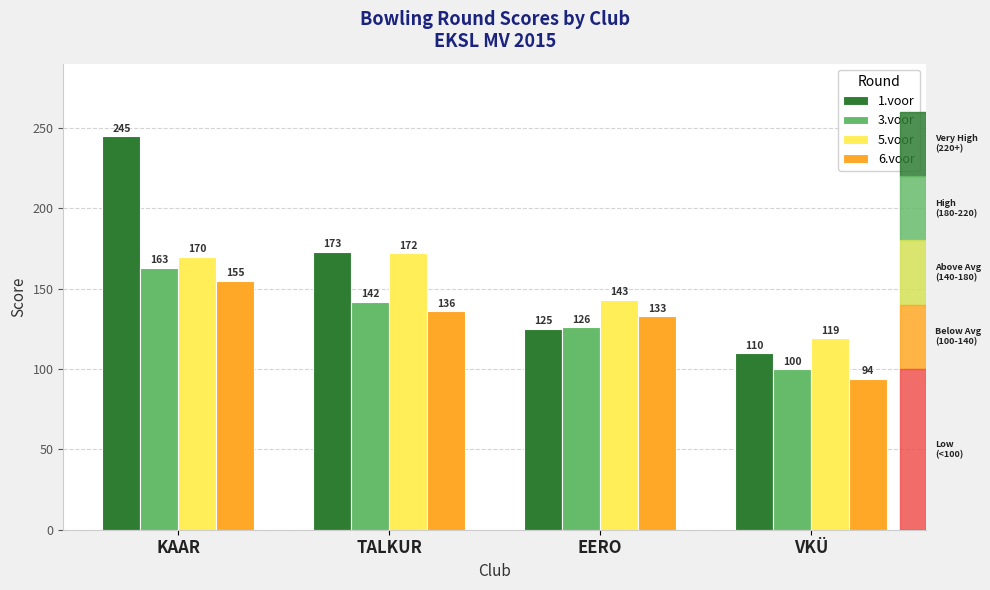

How many values in the 5.voor series are below 170?

2